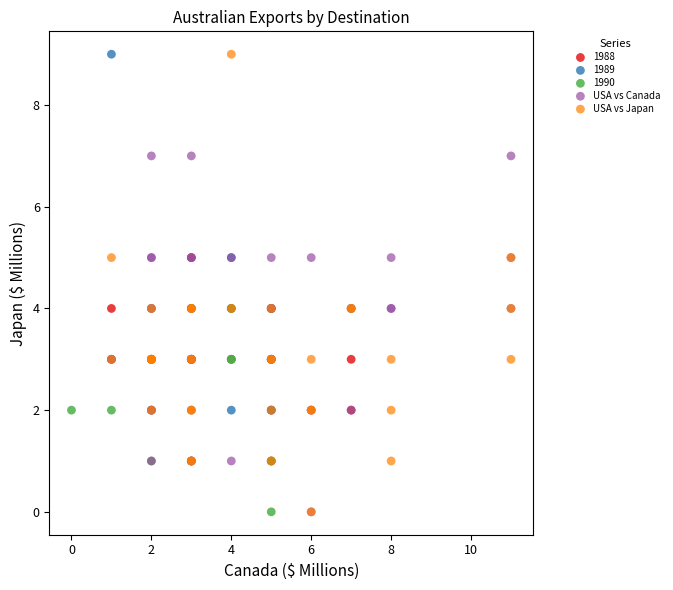

Which series has the largest Y range (max minus min)?

USA vs Japan